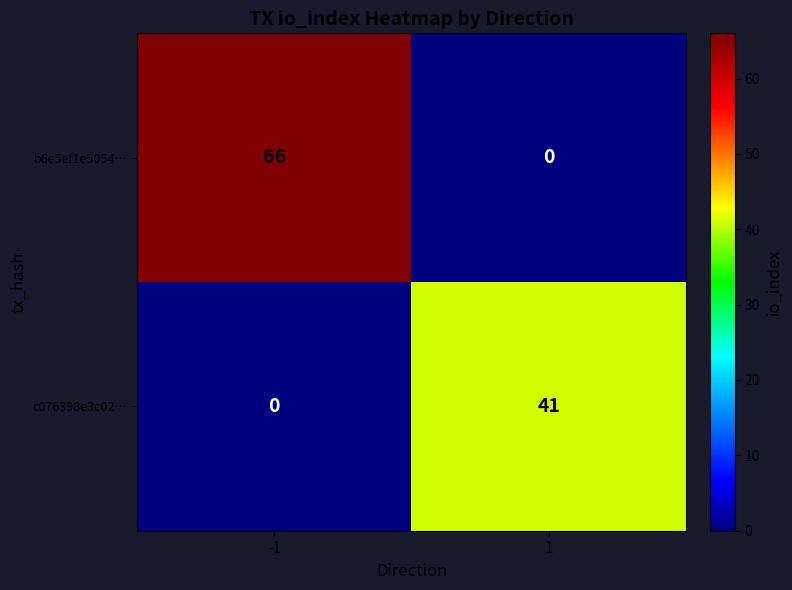

What is the difference between the b6e5ef1e5054… values at -1 and 1?

66